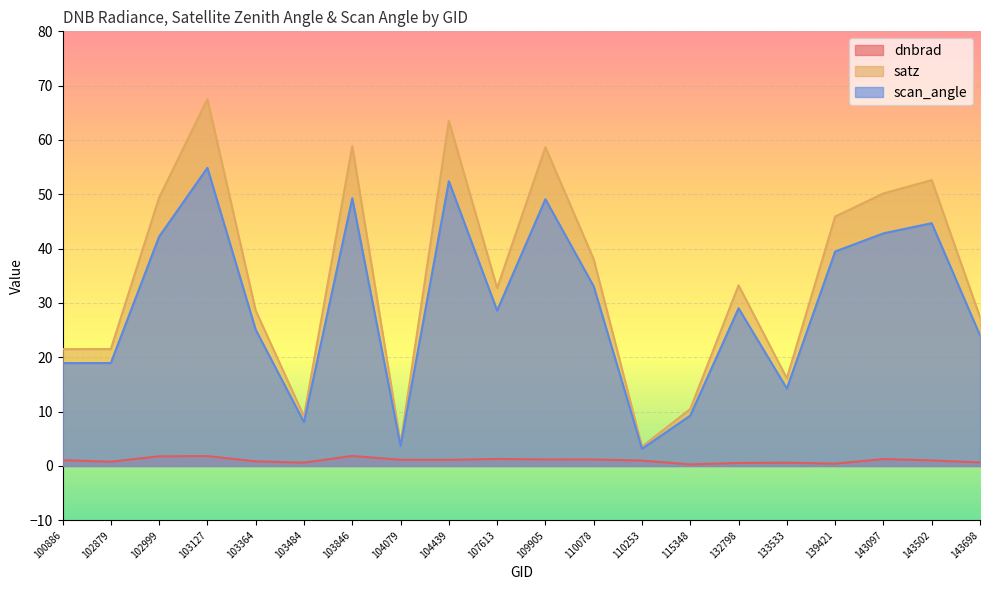

Rank the series at 143502 from lowest to highest value.

dnbrad, scan_angle, satz